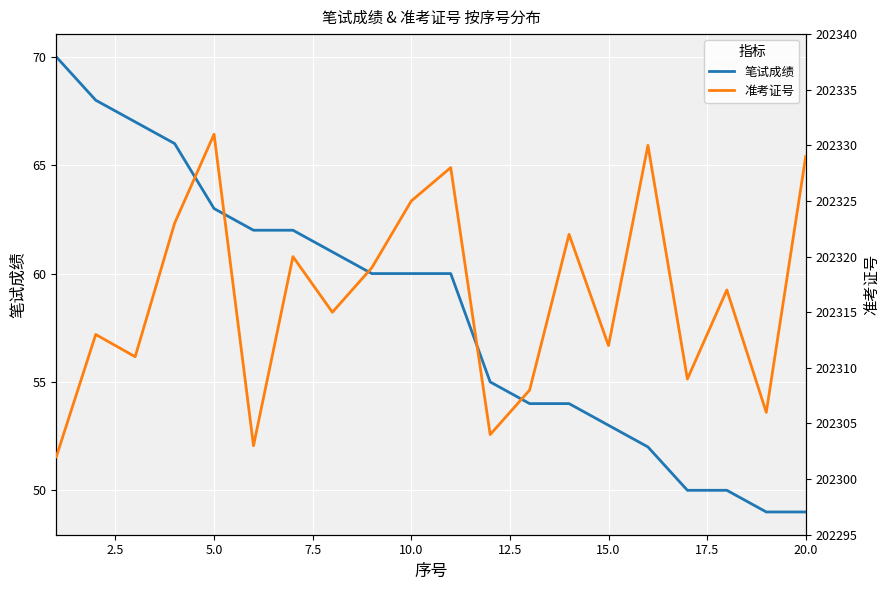

True or false: 准考证号 and 笔试成绩 cross at least once.

False